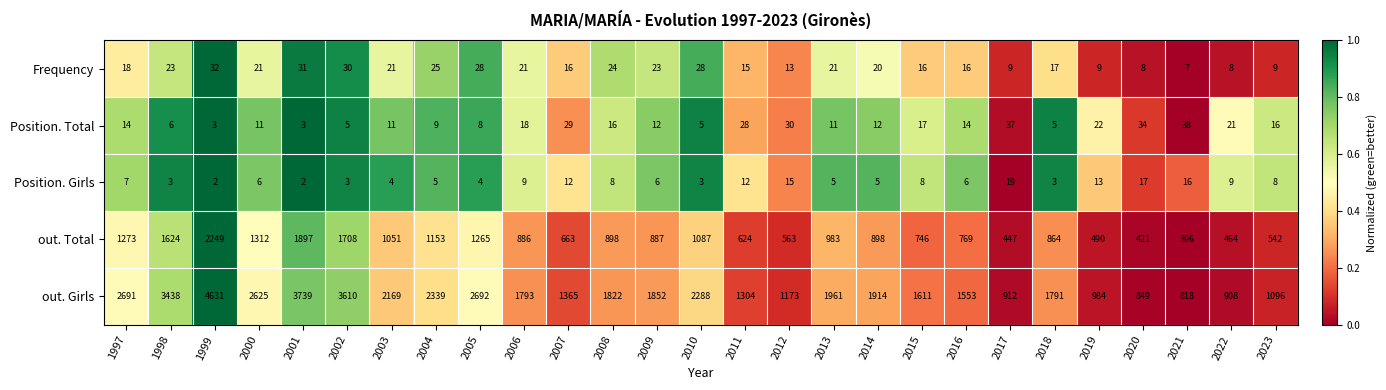

Rank the series by their maximum value, from highest to lowest.

out. Girls, out. Total, Position. Total, Frequency, Position. Girls